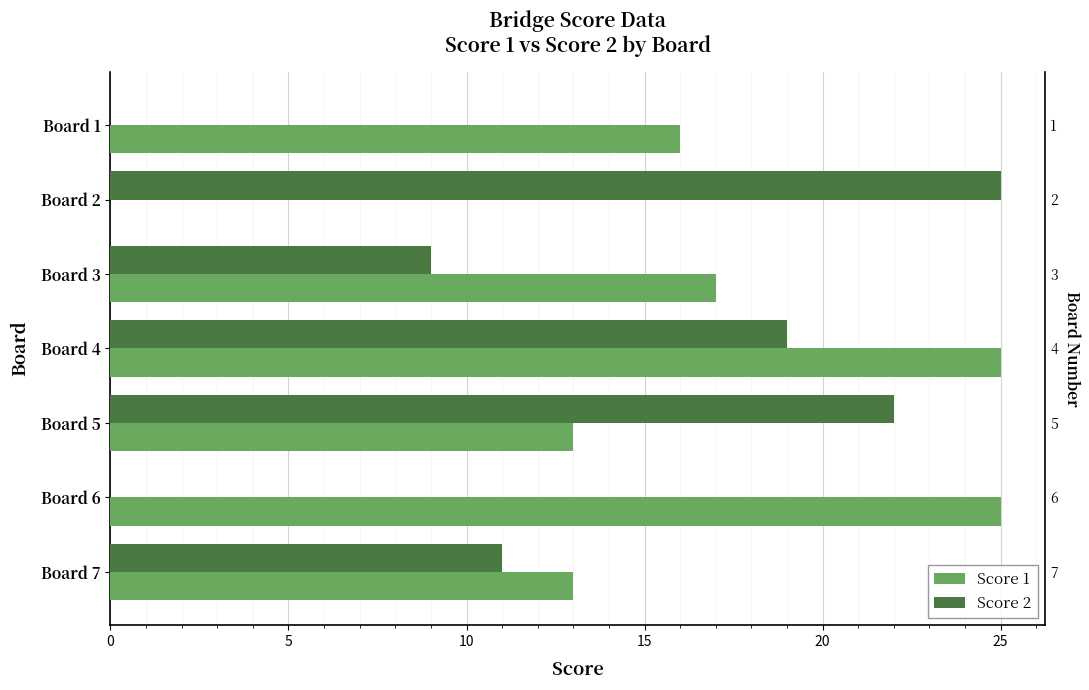

Rank the series by their average value, from highest to lowest.

Score 1, Score 2